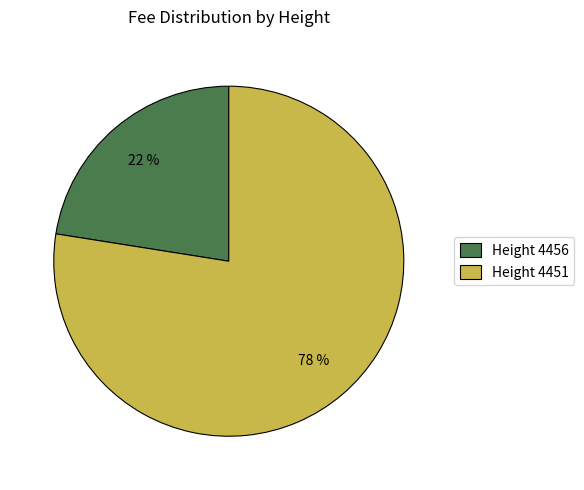

Between Height 4451 and Height 4456, which is larger?

Height 4451